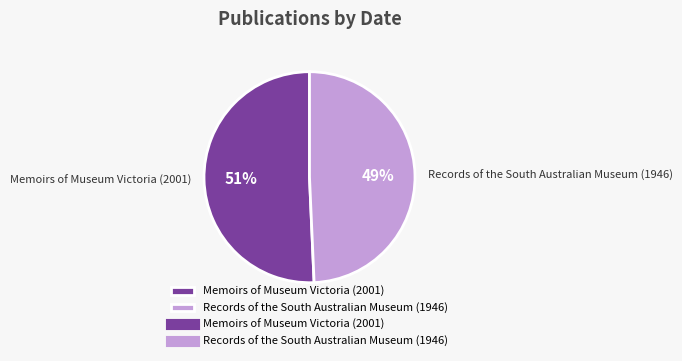

To the nearest percent, what is the average slice percentage?

50%